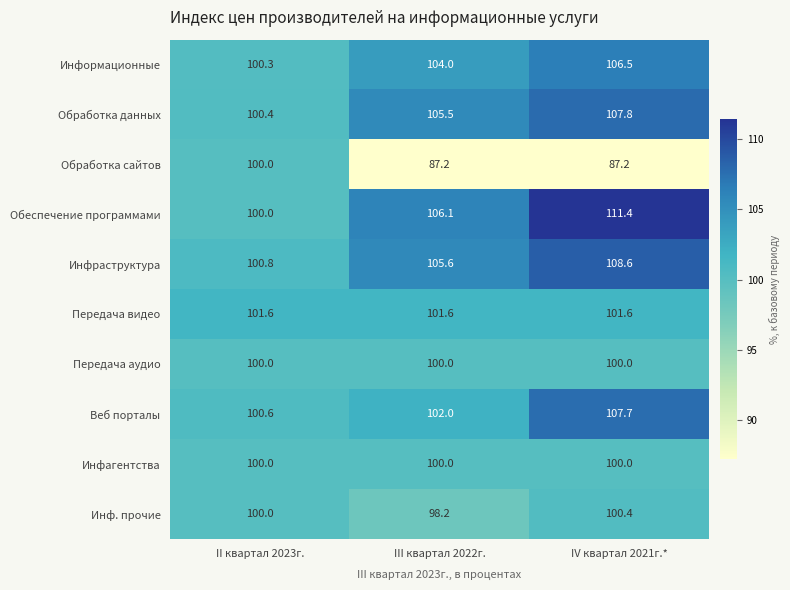

At which category is the sum across all series the highest?

IV квартал 2021г.*